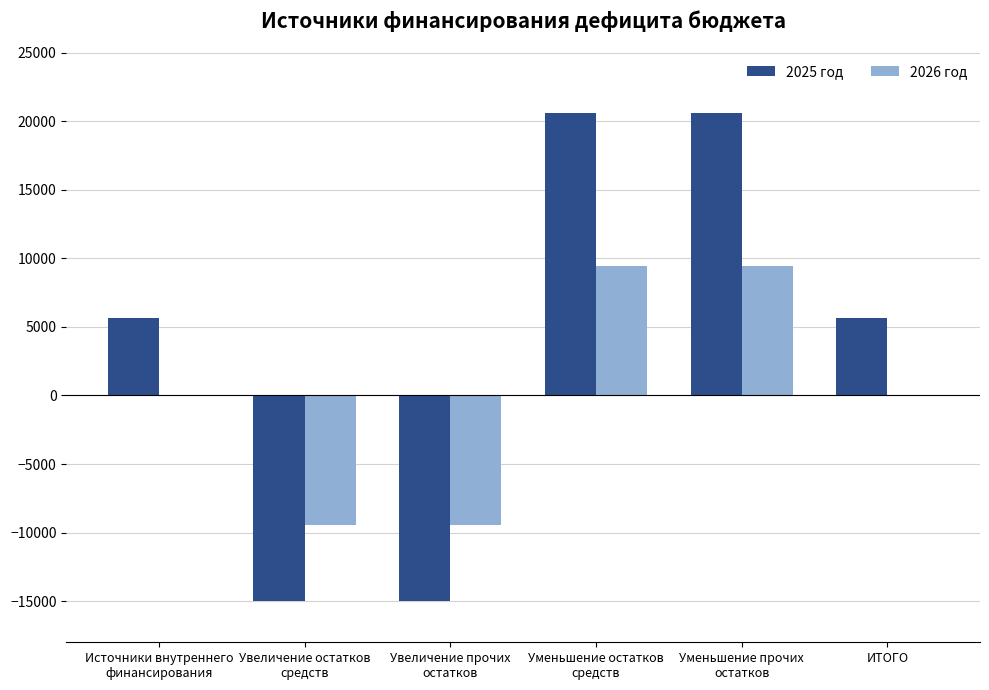

Which series has the largest total across all categories?

2025 год